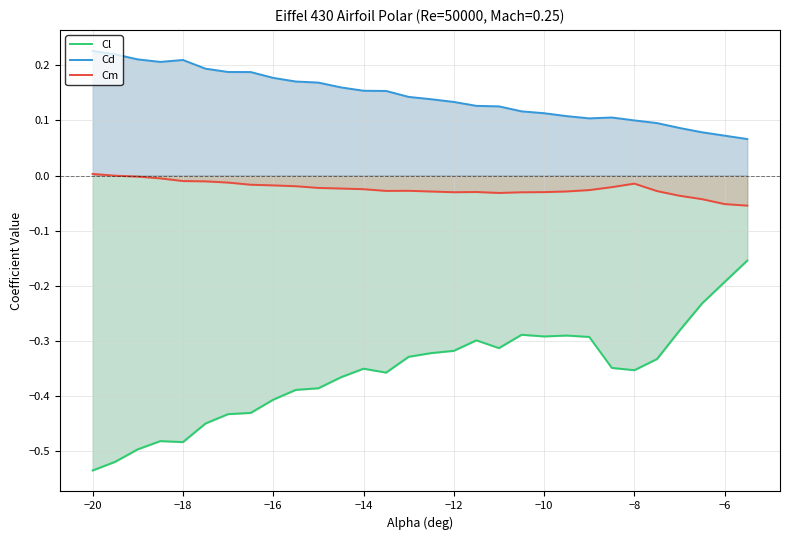

Which series has the largest total across all categories?

Cd